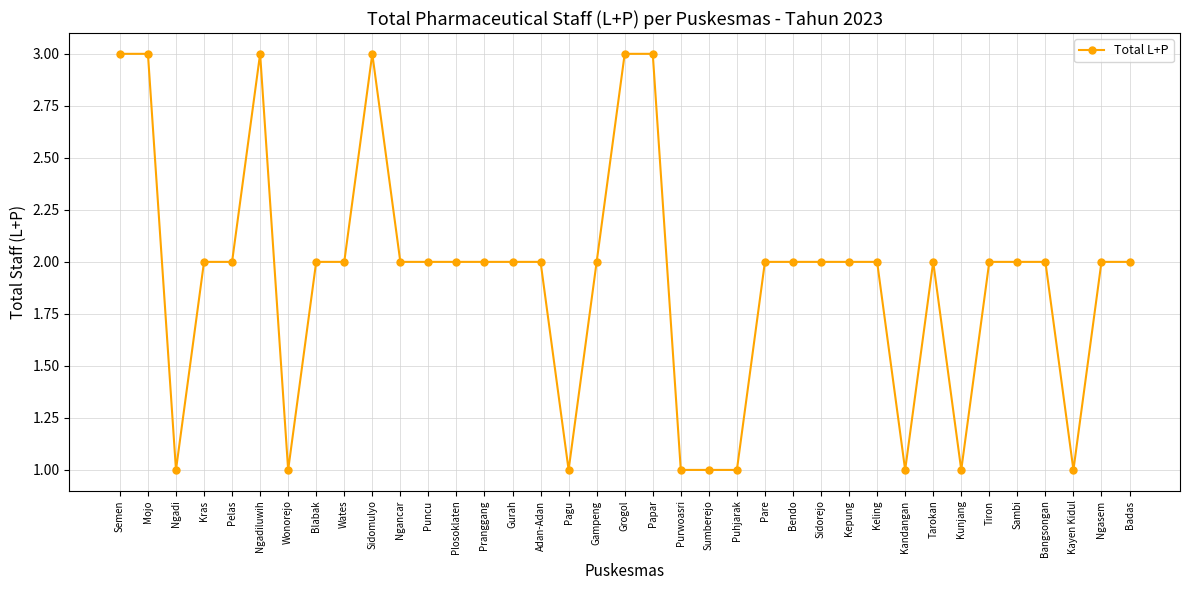

Reading left to right, transcribe all the data shown in this chart.

3	3	1	2	2	3	1	2	2	3	2	2	2	2	2	2	1	2	3	3	1	1	1	2	2	2	2	2	1	2	1	2	2	2	1	2	2